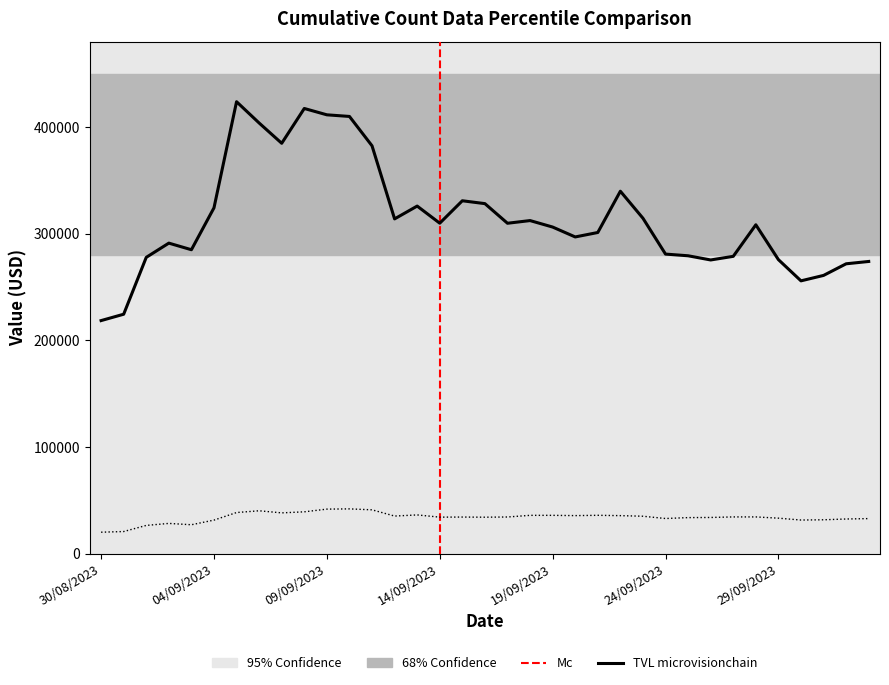

What position from the right is 02/10/2023?

2